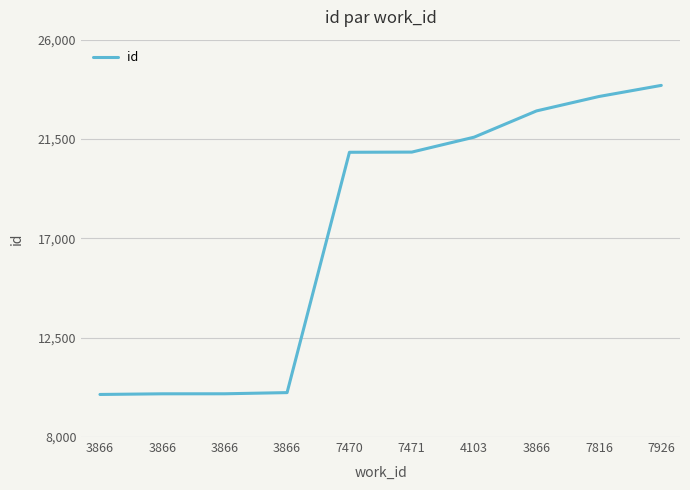

True or false: the data shows 23929 at 7926.

True